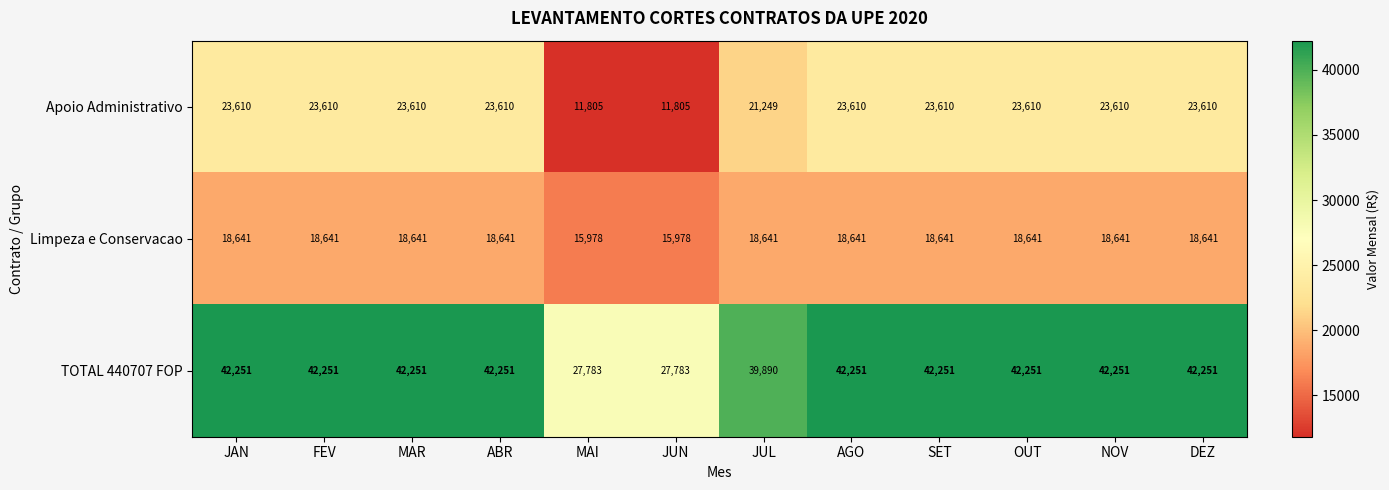

The Apoio Administrativo series shows 33750 at JUL. True or false?

False